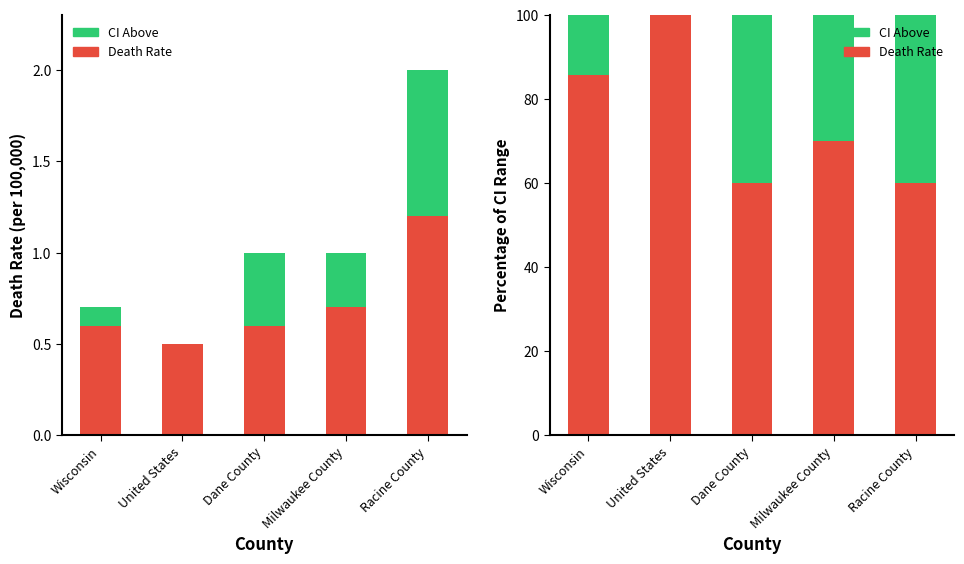

How many values in the CI Above % series are below 30?

2